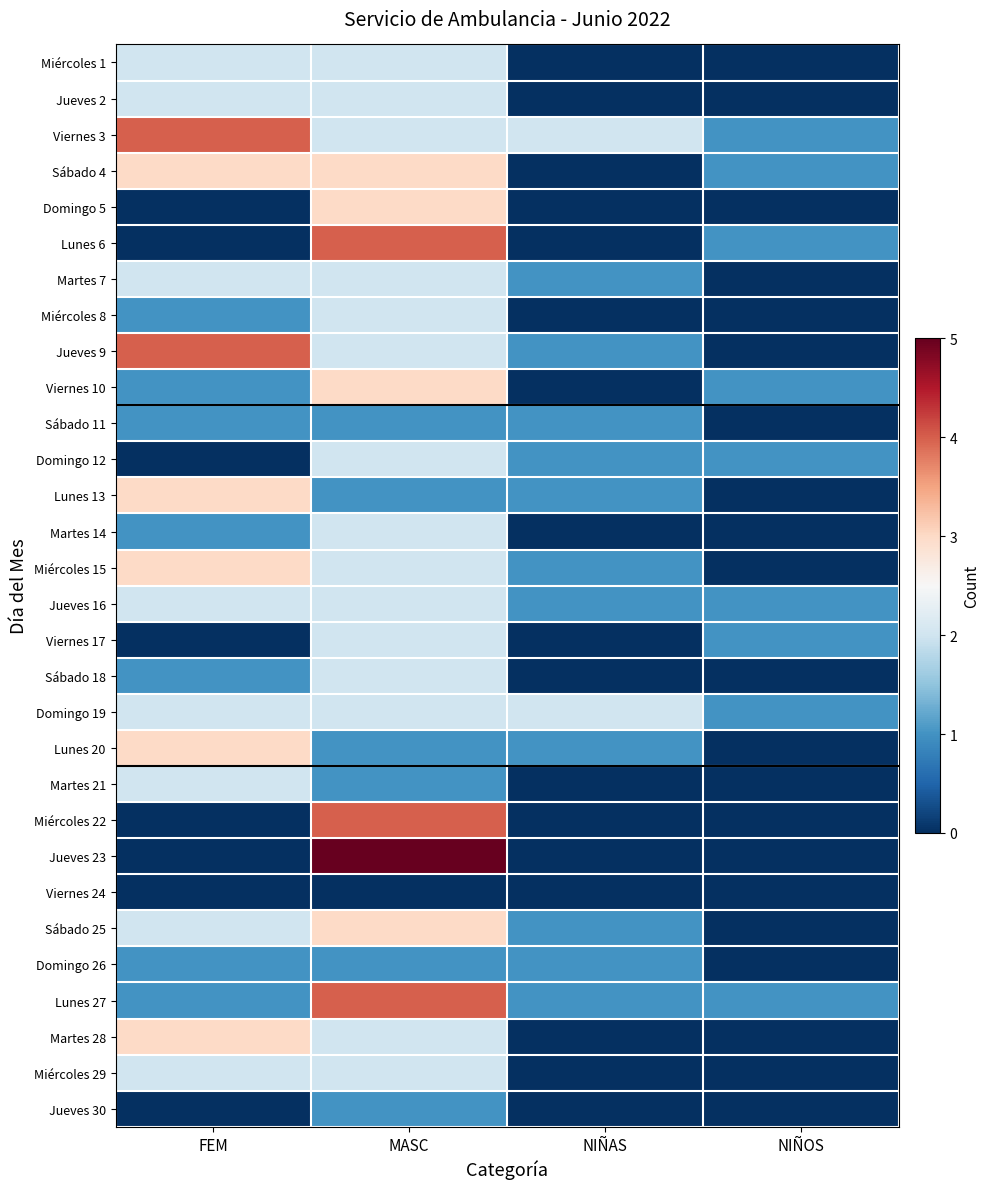

Reading left to right, list all the values displayed in this chart.

Miércoles 1: FEM=2	MASC=2	NIÑAS=0	NIÑOS=0
Jueves 2: FEM=2	MASC=2	NIÑAS=0	NIÑOS=0
Viernes 3: FEM=4	MASC=2	NIÑAS=2	NIÑOS=1
Sábado 4: FEM=3	MASC=3	NIÑAS=0	NIÑOS=1
Domingo 5: FEM=0	MASC=3	NIÑAS=0	NIÑOS=0
Lunes 6: FEM=0	MASC=4	NIÑAS=0	NIÑOS=1
Martes 7: FEM=2	MASC=2	NIÑAS=1	NIÑOS=0
Miércoles 8: FEM=1	MASC=2	NIÑAS=0	NIÑOS=0
Jueves 9: FEM=4	MASC=2	NIÑAS=1	NIÑOS=0
Viernes 10: FEM=1	MASC=3	NIÑAS=0	NIÑOS=1
Sábado 11: FEM=1	MASC=1	NIÑAS=1	NIÑOS=0
Domingo 12: FEM=0	MASC=2	NIÑAS=1	NIÑOS=1
Lunes 13: FEM=3	MASC=1	NIÑAS=1	NIÑOS=0
Martes 14: FEM=1	MASC=2	NIÑAS=0	NIÑOS=0
Miércoles 15: FEM=3	MASC=2	NIÑAS=1	NIÑOS=0
Jueves 16: FEM=2	MASC=2	NIÑAS=1	NIÑOS=1
Viernes 17: FEM=0	MASC=2	NIÑAS=0	NIÑOS=1
Sábado 18: FEM=1	MASC=2	NIÑAS=0	NIÑOS=0
Domingo 19: FEM=2	MASC=2	NIÑAS=2	NIÑOS=1
Lunes 20: FEM=3	MASC=1	NIÑAS=1	NIÑOS=0
Martes 21: FEM=2	MASC=1	NIÑAS=0	NIÑOS=0
Miércoles 22: FEM=0	MASC=4	NIÑAS=0	NIÑOS=0
Jueves 23: FEM=0	MASC=5	NIÑAS=0	NIÑOS=0
Viernes 24: FEM=0	MASC=0	NIÑAS=0	NIÑOS=0
Sábado 25: FEM=2	MASC=3	NIÑAS=1	NIÑOS=0
Domingo 26: FEM=1	MASC=1	NIÑAS=1	NIÑOS=0
Lunes 27: FEM=1	MASC=4	NIÑAS=1	NIÑOS=1
Martes 28: FEM=3	MASC=2	NIÑAS=0	NIÑOS=0
Miércoles 29: FEM=2	MASC=2	NIÑAS=0	NIÑOS=0
Jueves 30: FEM=0	MASC=1	NIÑAS=0	NIÑOS=0